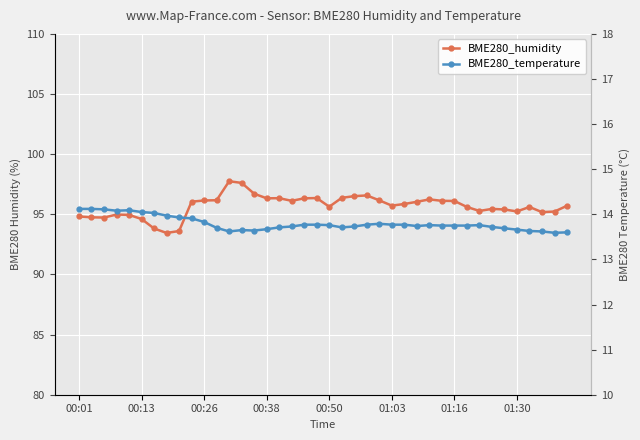

Is this an area chart (filled region under the line)?

No